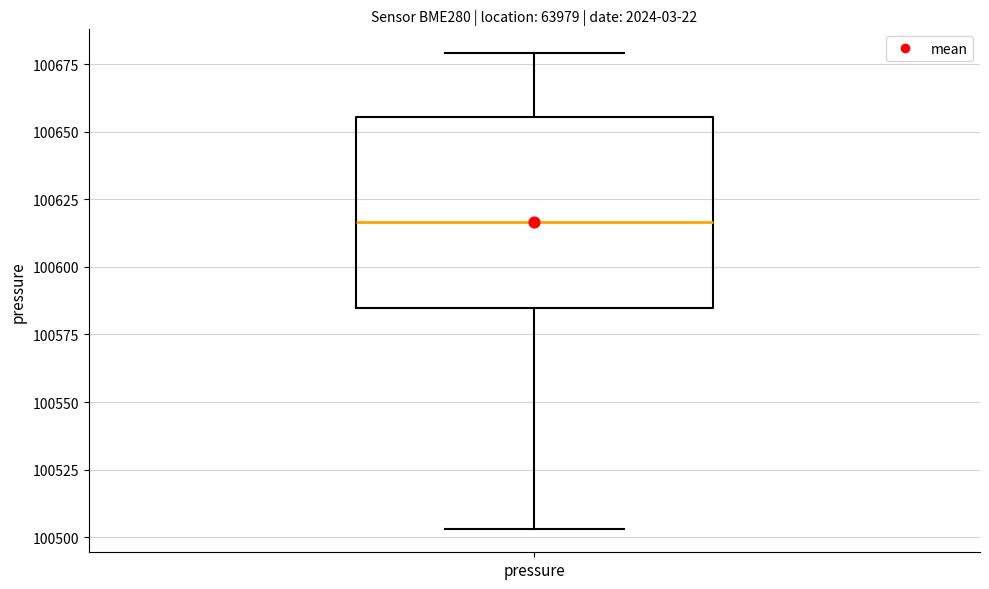

Read this box plot against the y-axis: the position of the median line, the range covered by the box, and the ends of both whiskers. The values are not printed on the chart, so give them approximately, as read against the axis.

median 100615, box 100585 to 100655, whiskers 100505 to 100680